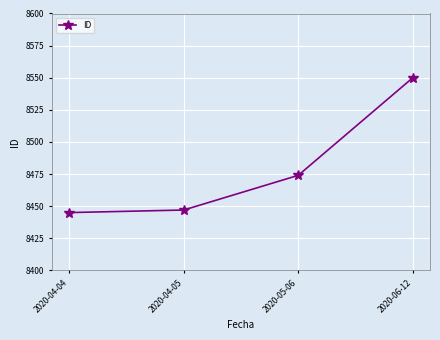

Does the chart display data point markers on the line(s)?

Yes